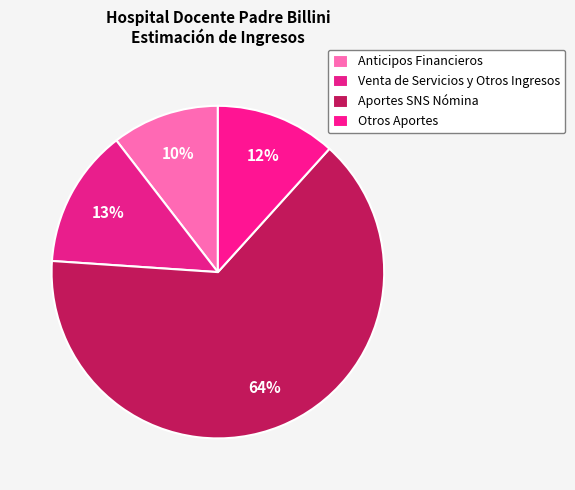

Count the number of slices in the pie.

4